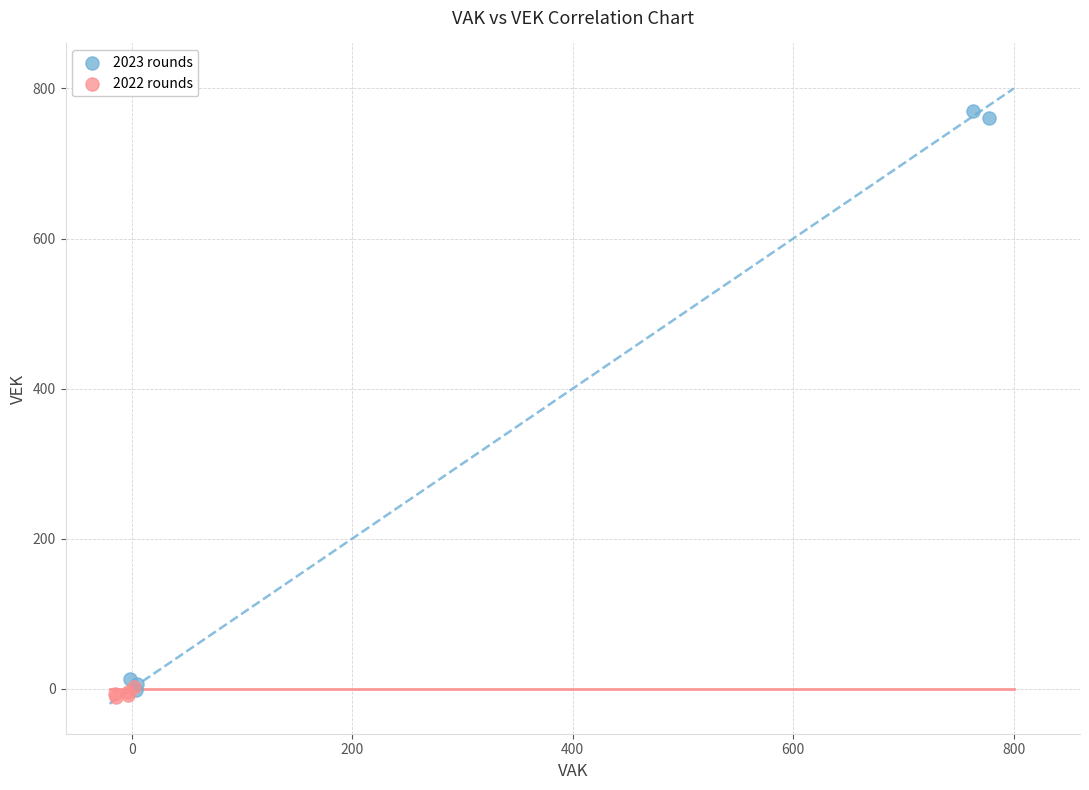

Which series contains the highest Y value?

2023 rounds